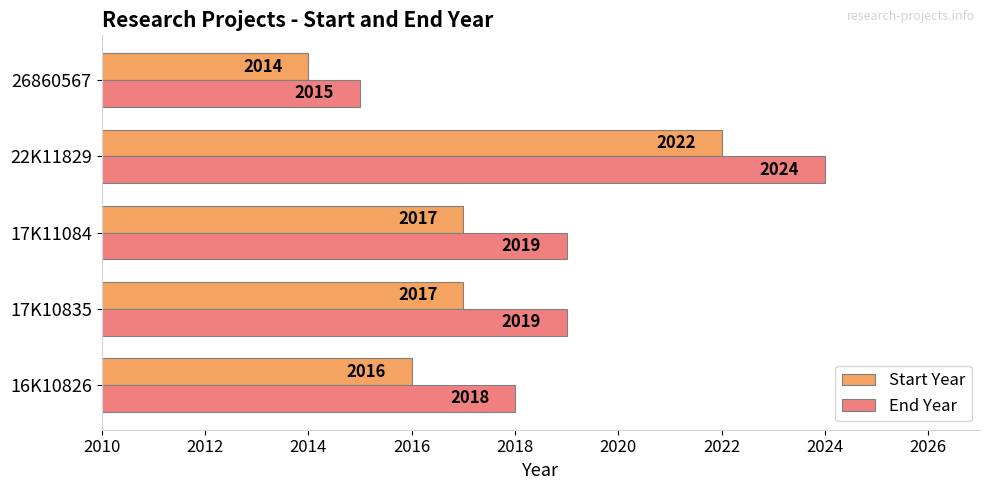

At which label does Start Year reach its minimum?

26860567